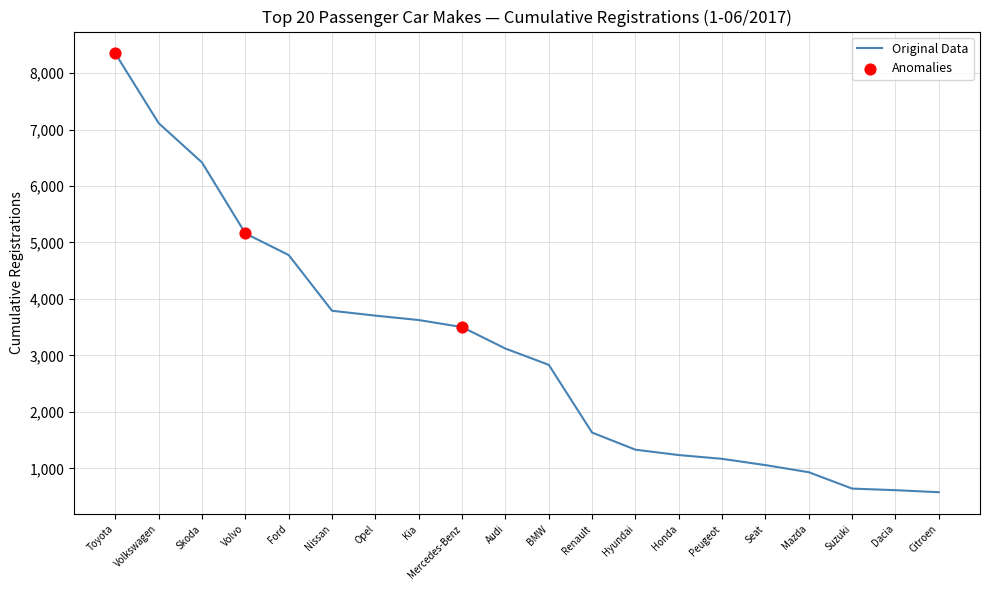

Between Dacia and Peugeot, which is larger?

Peugeot